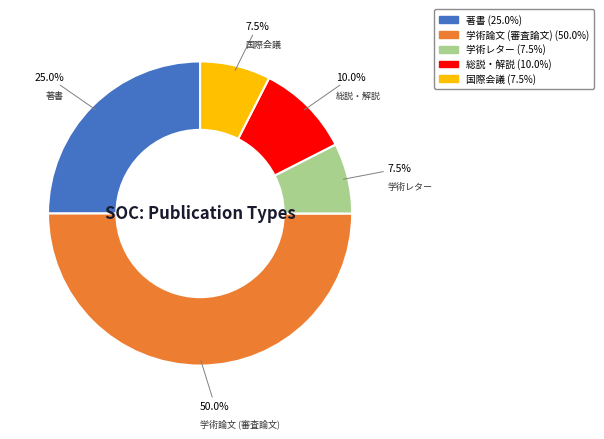

To the nearest percent, what is the average slice percentage?

20%